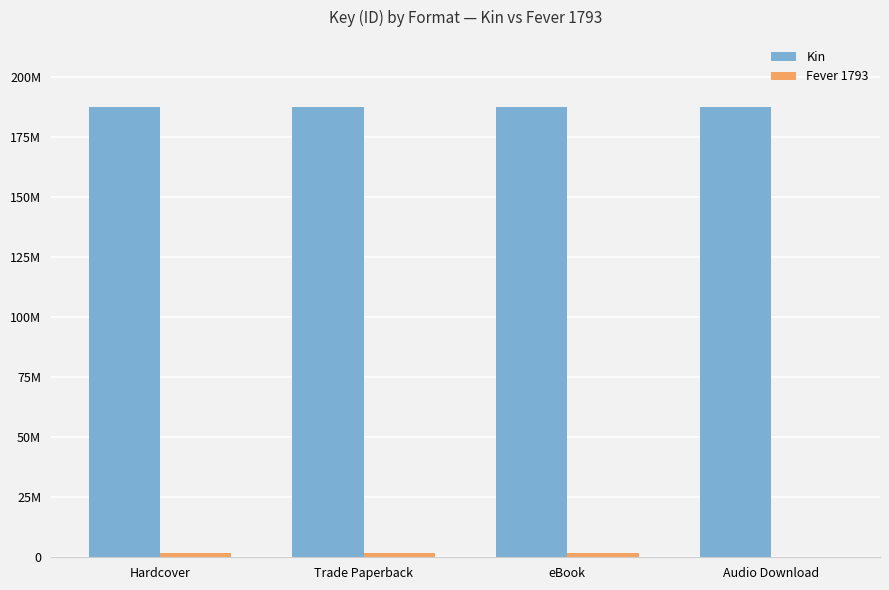

Which series has the largest total across all categories?

Kin